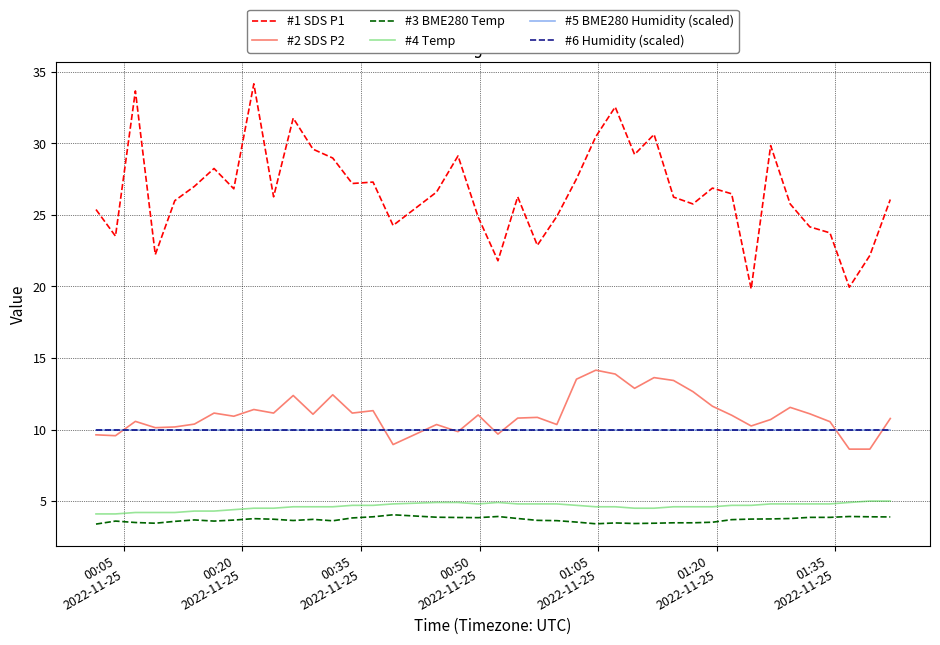

What is the average value of the #1 SDS P1 series?

26.7